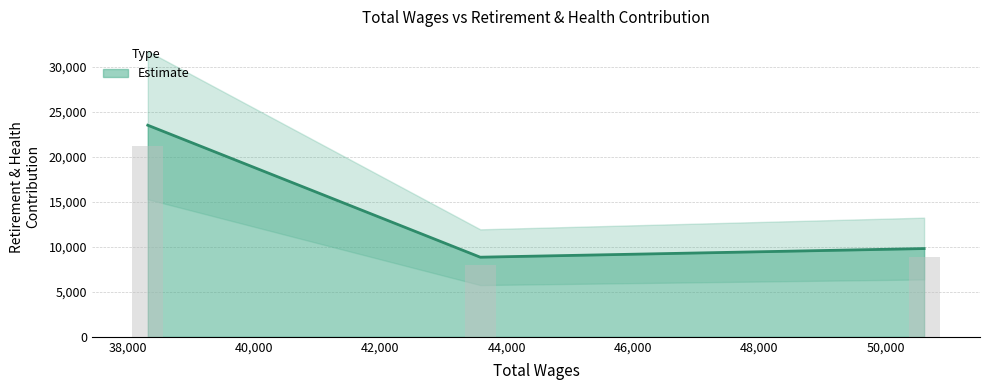

Which has a higher value, Bookstore Assistant (38320) or Bookstore Assistant (43581)?

Bookstore Assistant (38320)